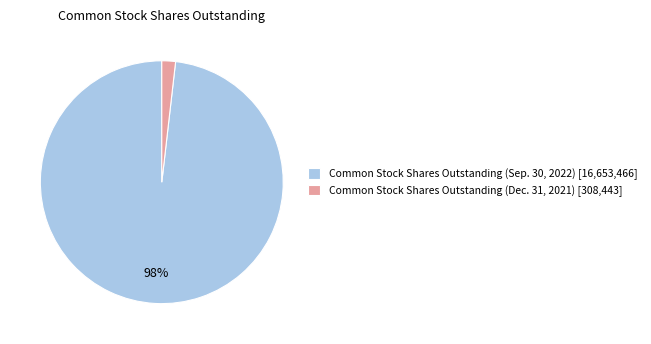

Rank the categories by value from lowest to highest.

Common Stock Shares Outstanding (Dec. 31, 2021), Common Stock Shares Outstanding (Sep. 30, 2022)